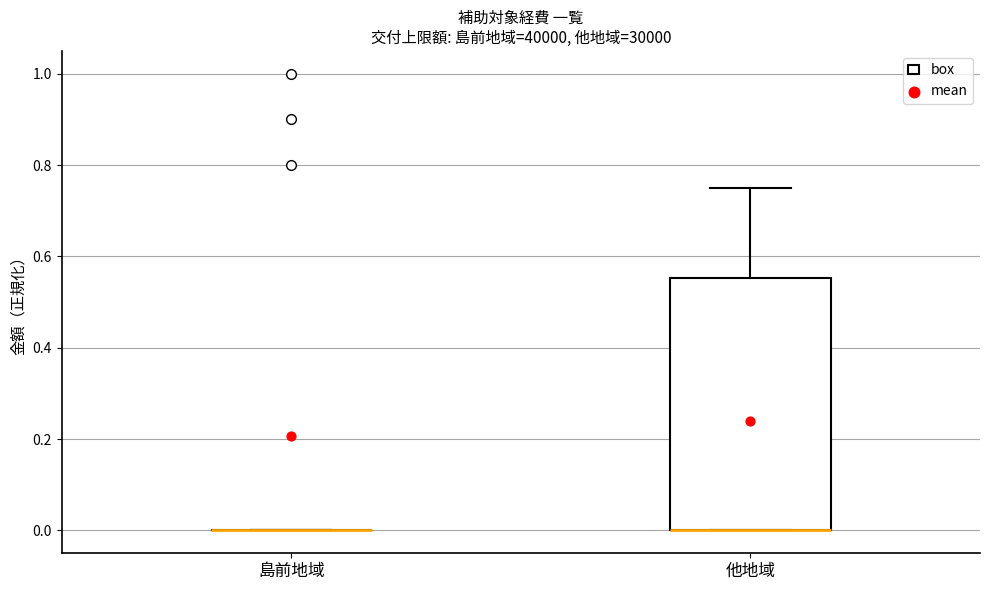

Reading left to right, transcribe this box plot: for each box, give where its median line is, the range the box spans, and where its two whiskers end, as read against the y-axis. The values are not printed on the chart, so give them approximately, as read against the axis.

島前地域: box collapsed to a line at 0.00, whiskers 0.00 to 0.00
他地域: median 0.00 (drawn on the box's lower edge), box 0.00 to 0.56, whiskers 0.00 to 0.76